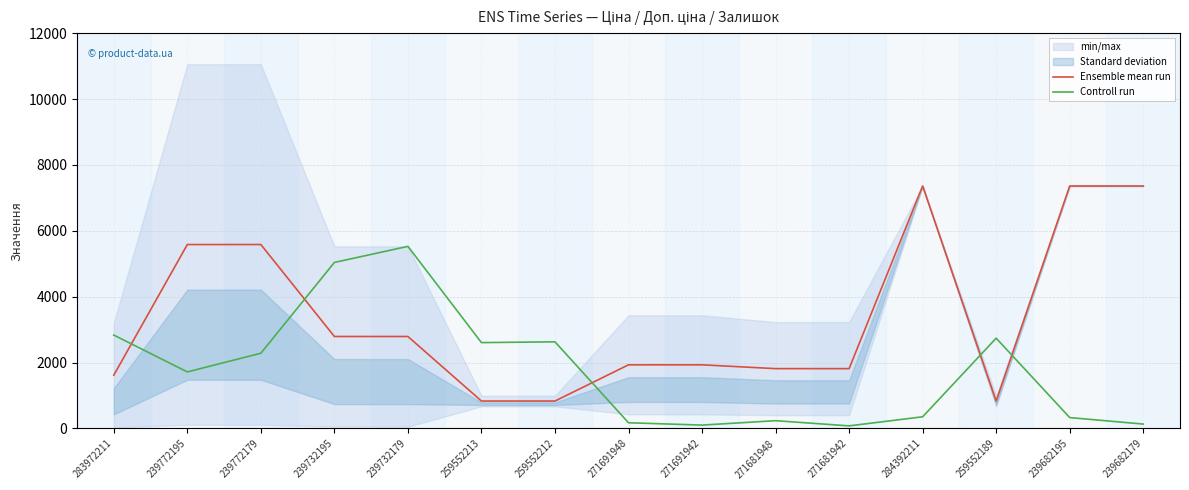

What position from the left is 239682179?

15